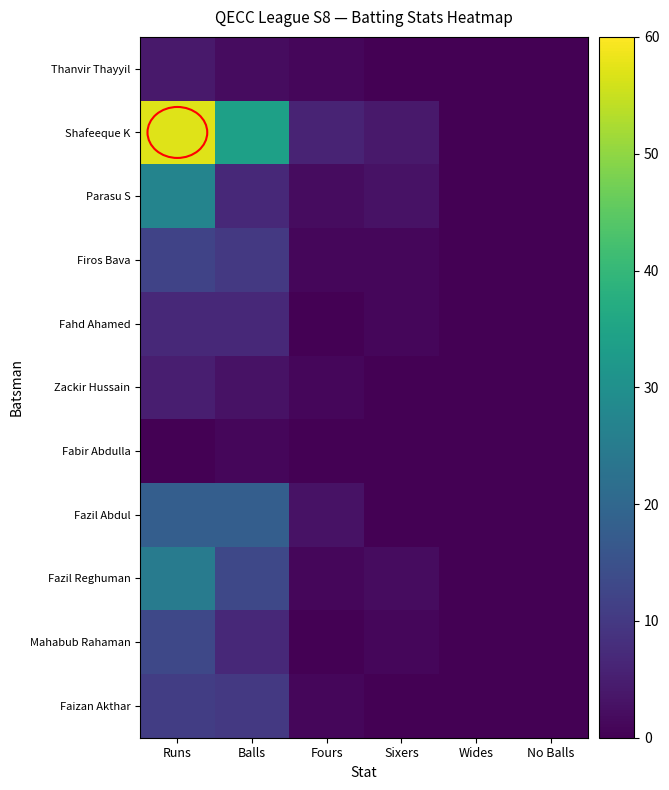

Which series has the largest total across all categories?

Shafeeque K